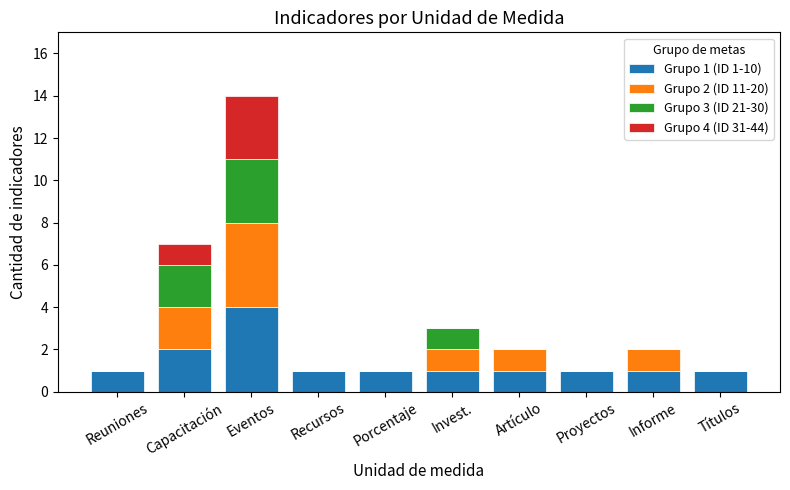

Which category has the highest value in the Grupo 1 (ID 1-10) series?

Eventos